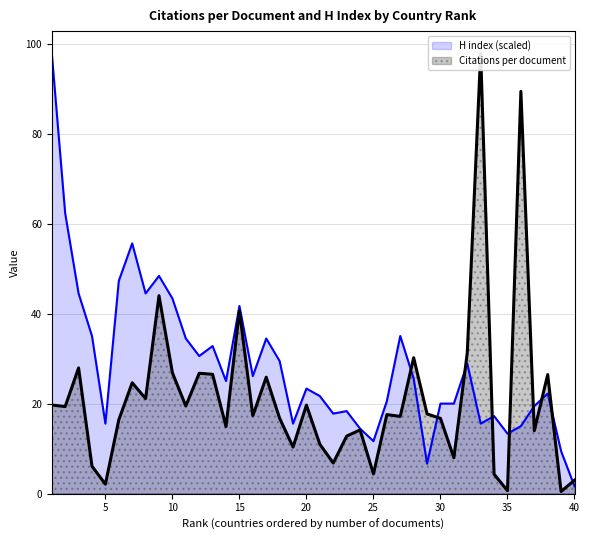

Which series ends up on top after the final intersection of Citations per document and H index?

Citations per document